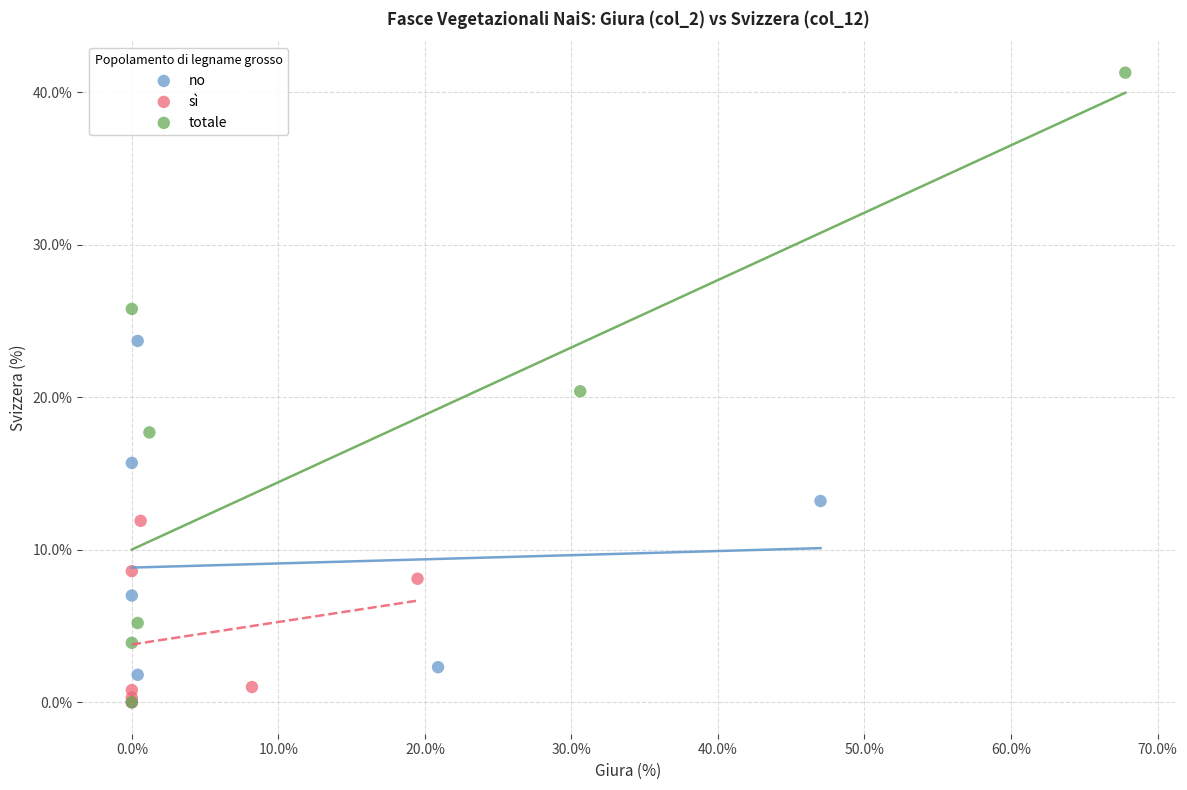

What are all the series names shown in the legend?

no, sì, totale